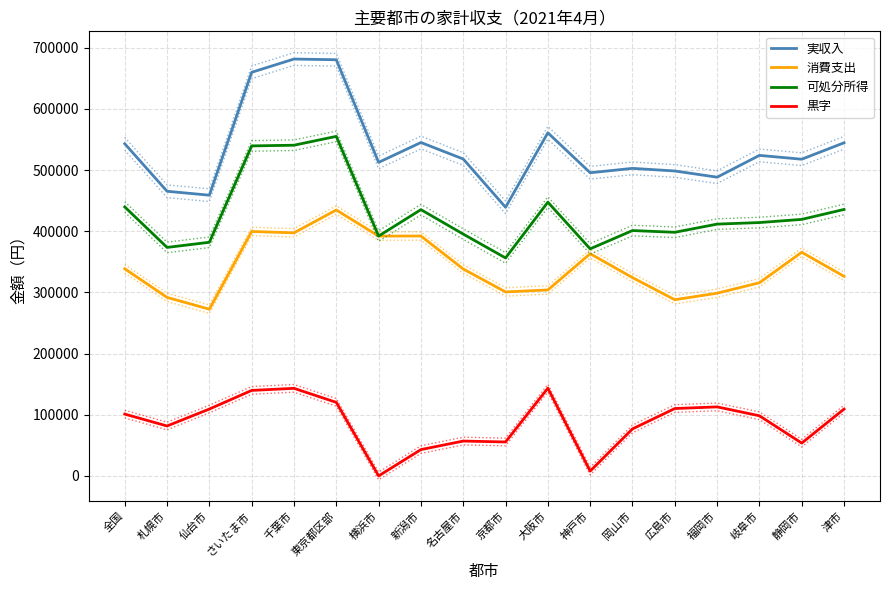

What is the difference between the second highest and minimum values in the 可処分所得 series?

184244